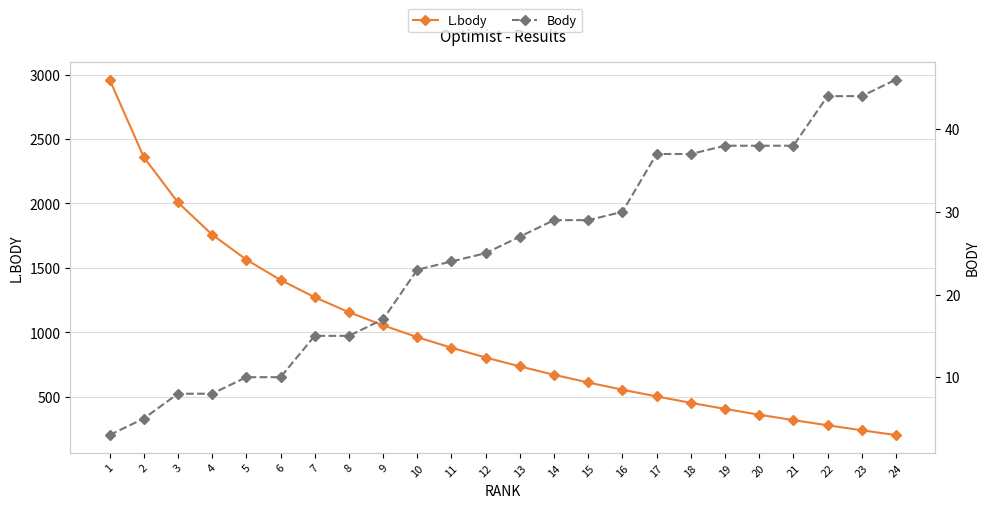

True or false: L.body and Body intersect in this chart.

False